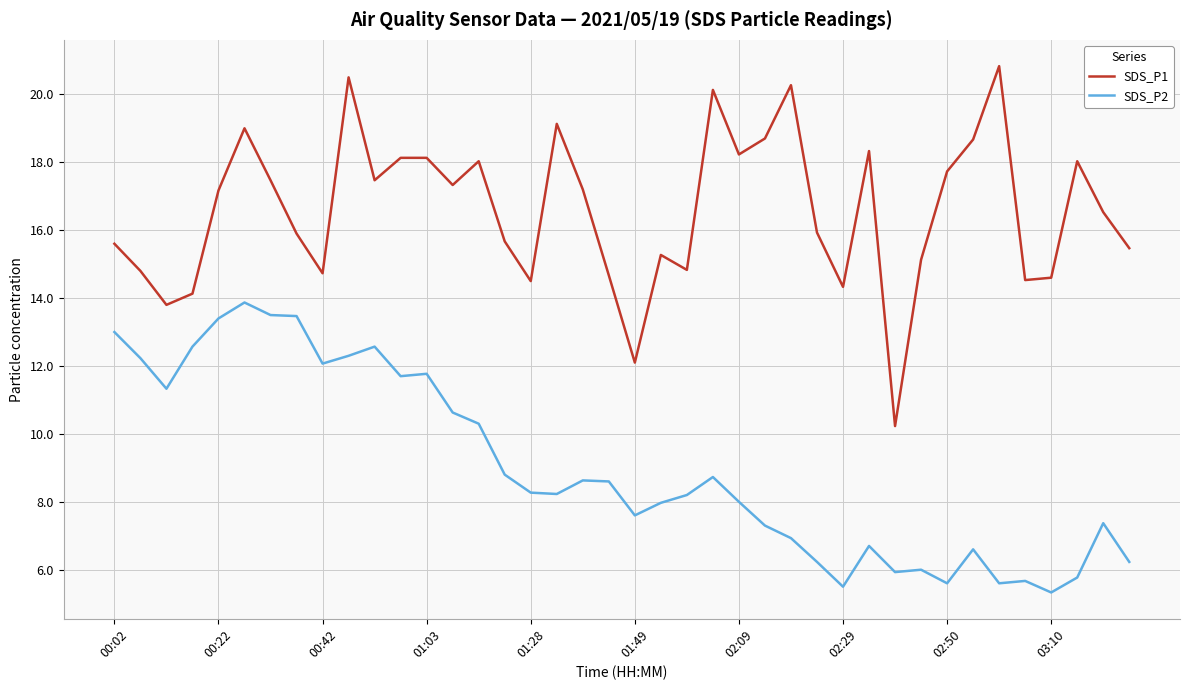

List the series in order of their peak value, highest first.

SDS_P1, SDS_P2